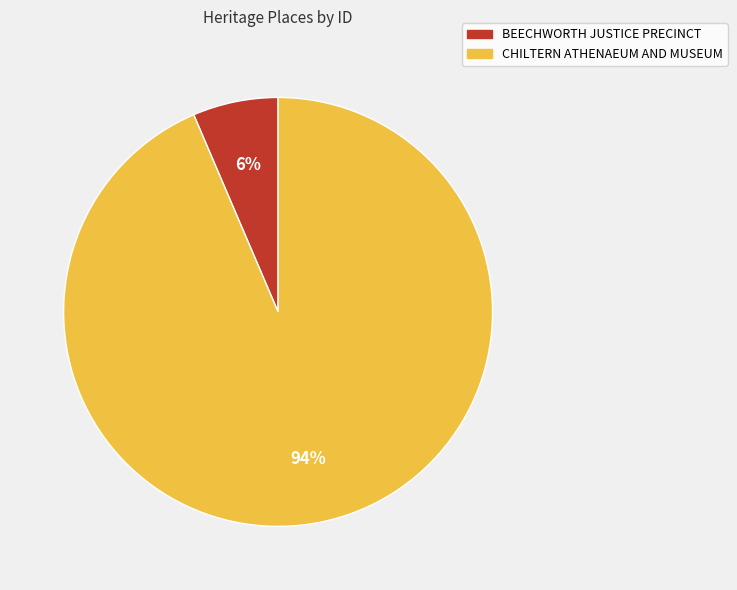

What is the smallest slice in the pie chart?

BEECHWORTH JUSTICE PRECINCT